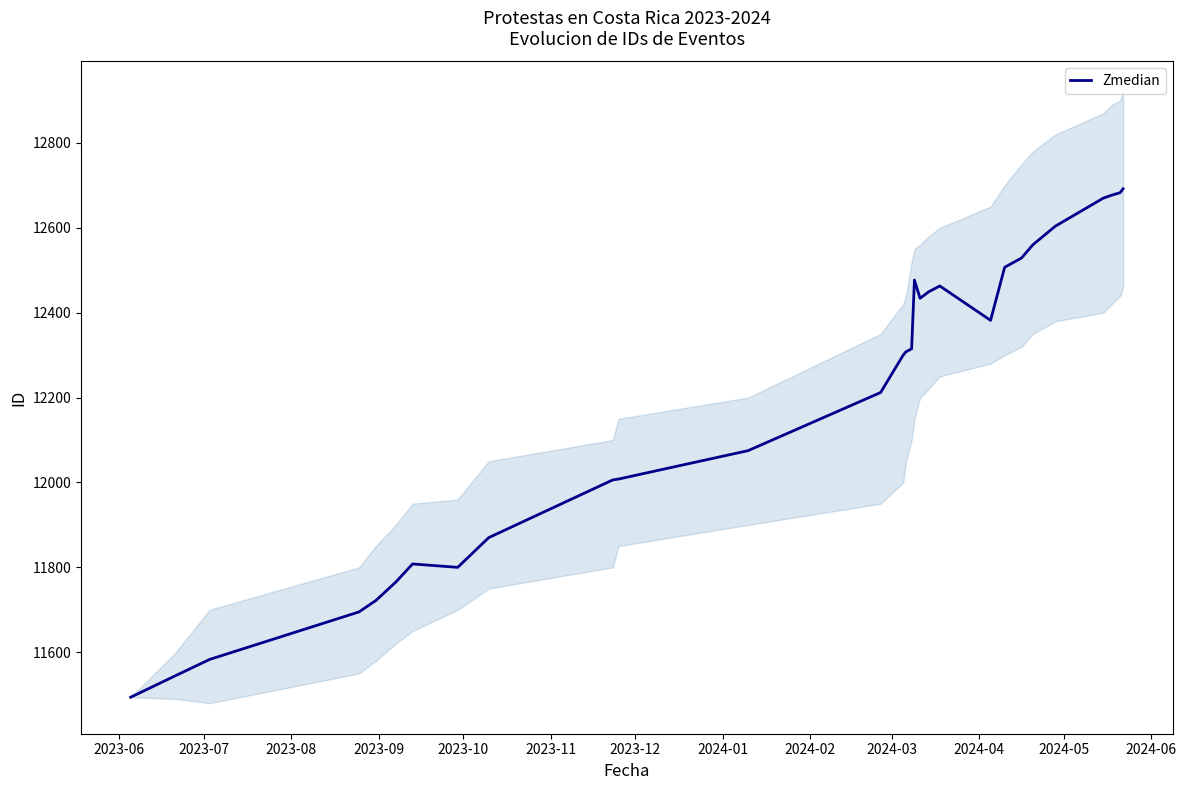

What is the maximum value for Zmedian?

12692